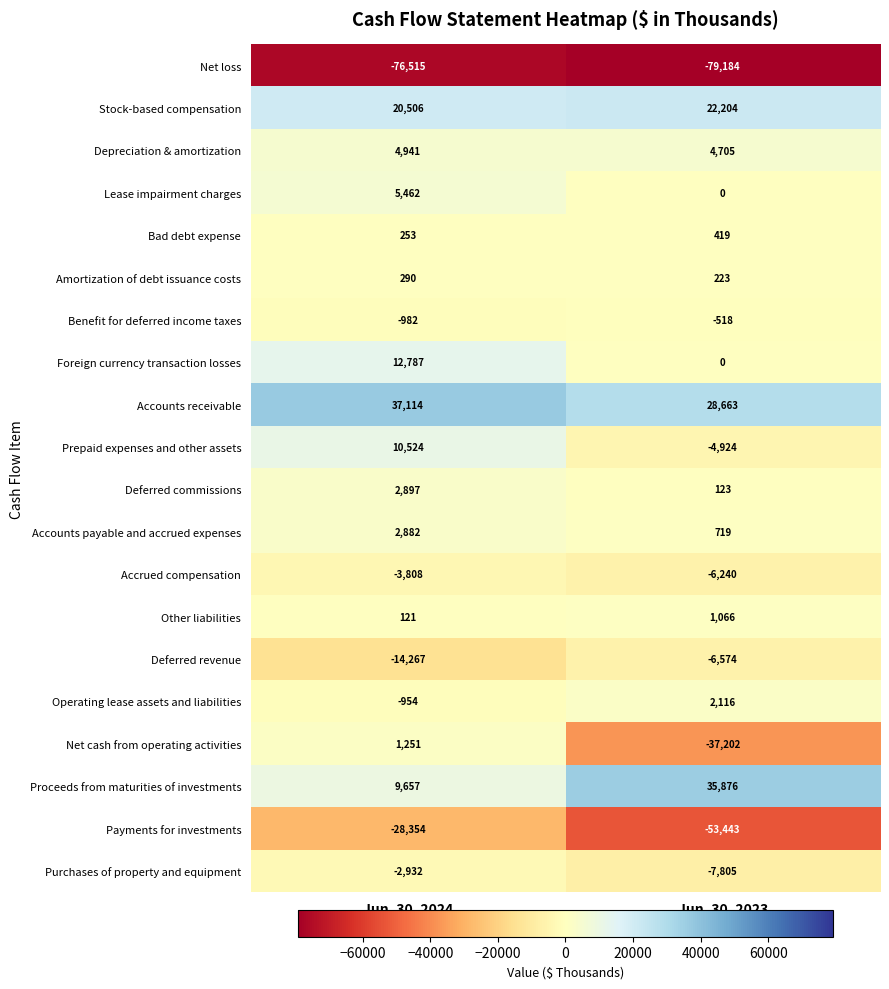

Which series has the largest total across all categories?

Accounts receivable